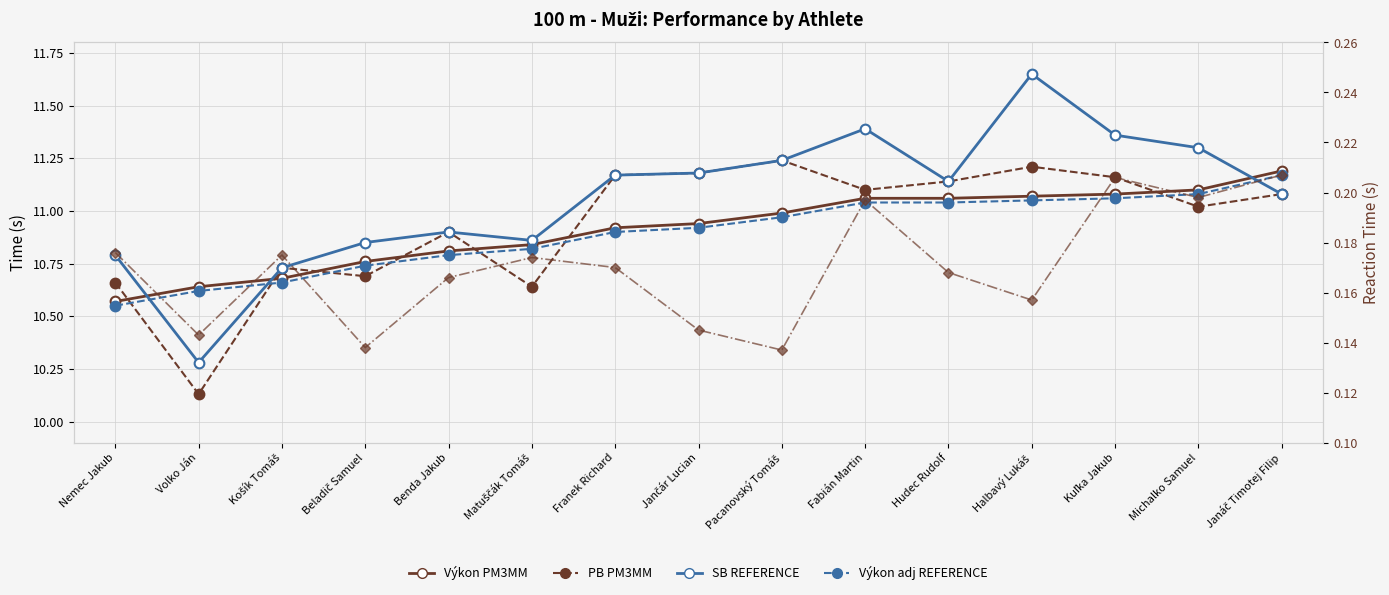

Between Benda Jakub and Fabián Martin, which series saw the biggest shift?

SB (REFERENCE solid)